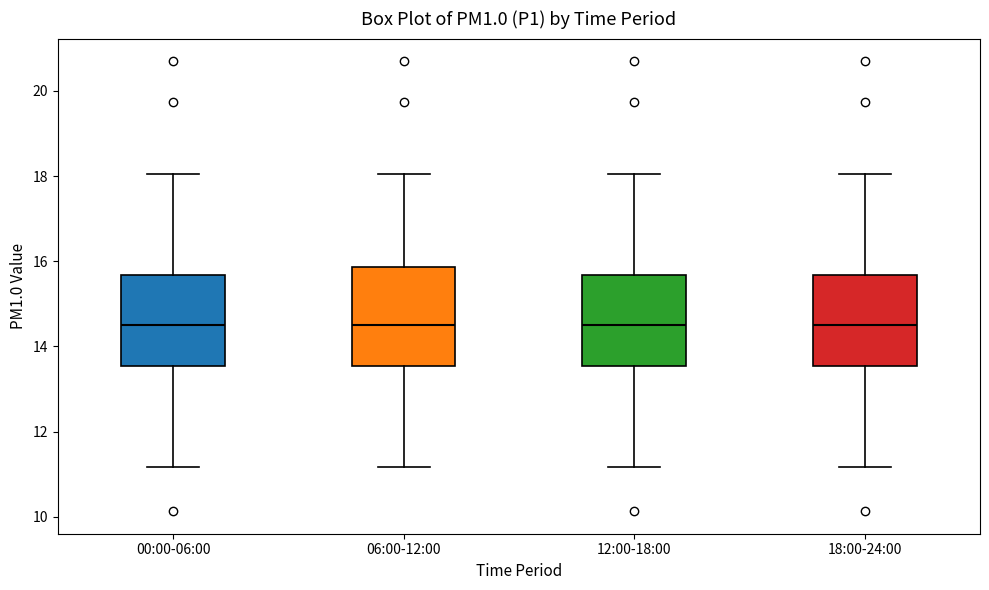

Reading left to right, read every box against the y-axis: the position of its median line, the range the box covers, and the ends of its whiskers. The values are not printed on the chart, so give them approximately, as read against the axis.

00:00-06:00: median 14.6, box 13.6 to 15.6, whiskers 11.2 to 18.0
06:00-12:00: median 14.6, box 13.6 to 15.8, whiskers 11.2 to 18.0
12:00-18:00: median 14.6, box 13.6 to 15.6, whiskers 11.2 to 18.0
18:00-24:00: median 14.6, box 13.6 to 15.6, whiskers 11.2 to 18.0